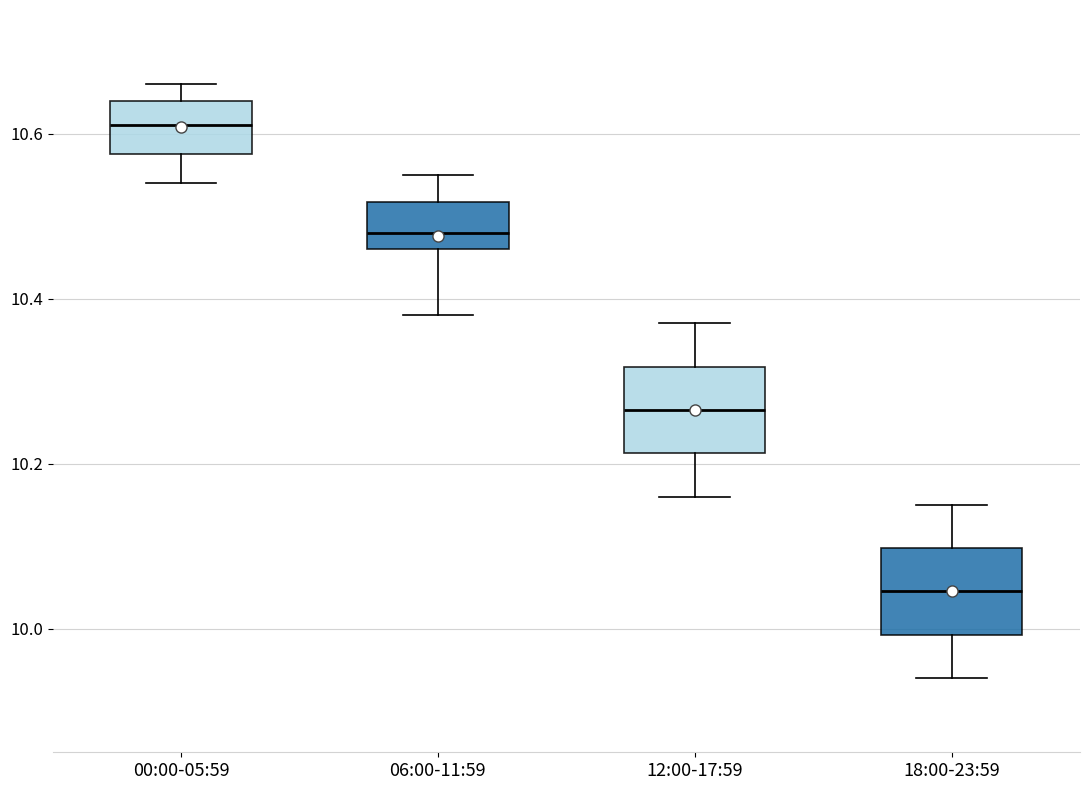

Reading left to right, transcribe this box plot: for each box, give where its median line is, the range the box spans, and where its two whiskers end, as read against the y-axis. The values are not printed on the chart, so give them approximately, as read against the axis.

00:00-05:59: median 10.62, box 10.58 to 10.64, whiskers 10.54 to 10.66
06:00-11:59: median 10.48, box 10.46 to 10.52, whiskers 10.38 to 10.56
12:00-17:59: median 10.26, box 10.22 to 10.32, whiskers 10.16 to 10.38
18:00-23:59: median 10.04, box 10.00 to 10.10, whiskers 9.94 to 10.16